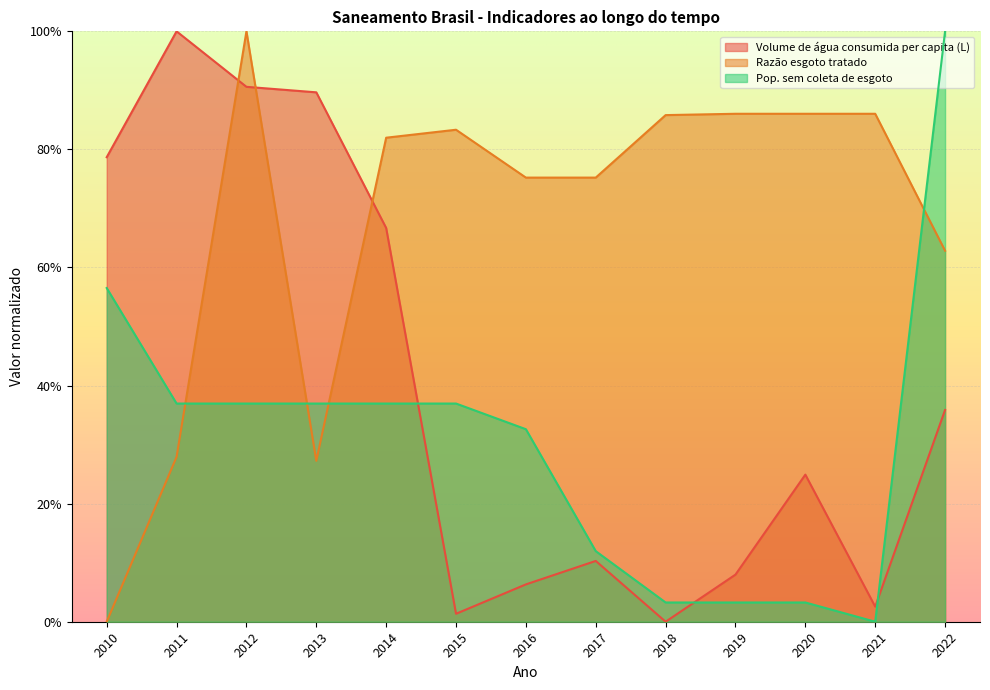

What is the total value across all series at 2015?

1.2